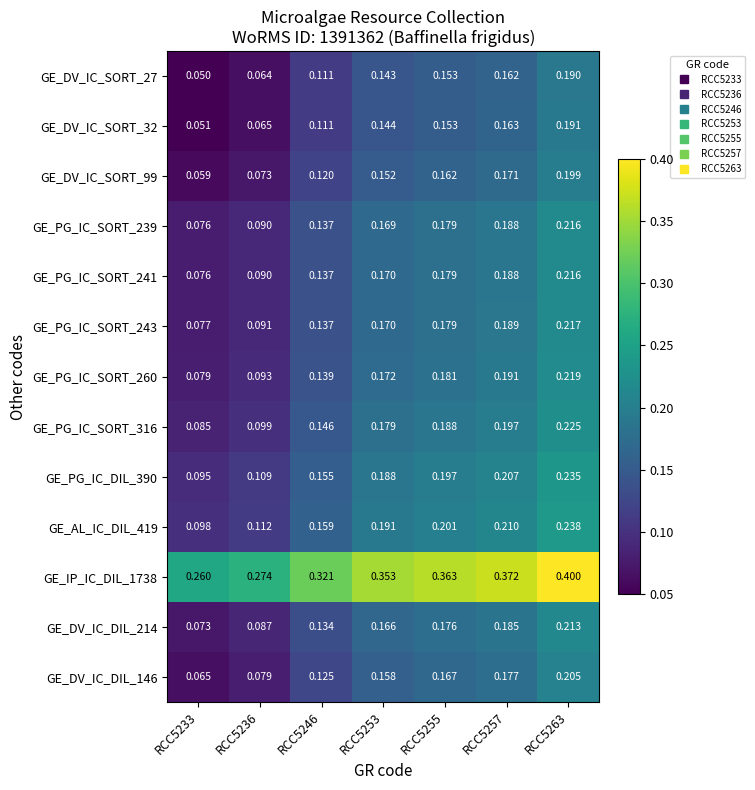

Is the value of GE_DV_IC_SORT_32 at RCC5233 greater than the value of GE_PG_IC_SORT_241 at RCC5255?

No